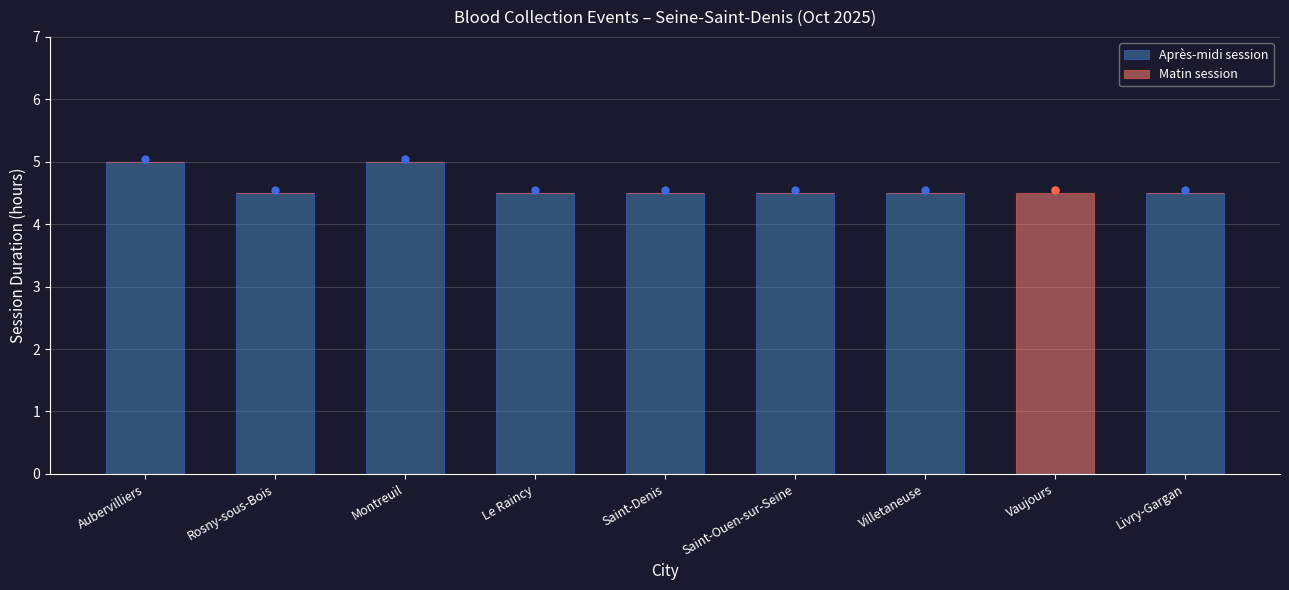

True or false: Après-midi session has a value of 5.0 at Montreuil.

True